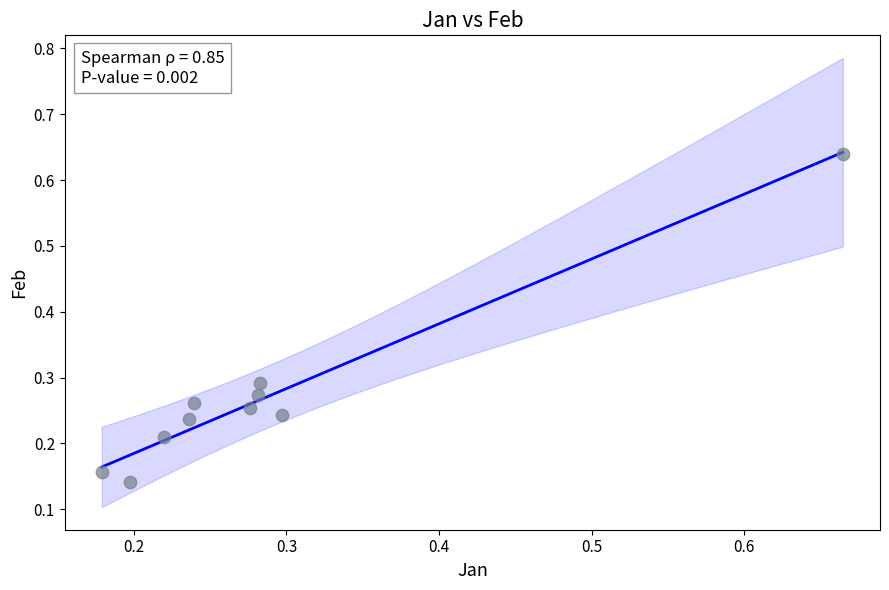

What is the range of X values (max minus min)?

0.5